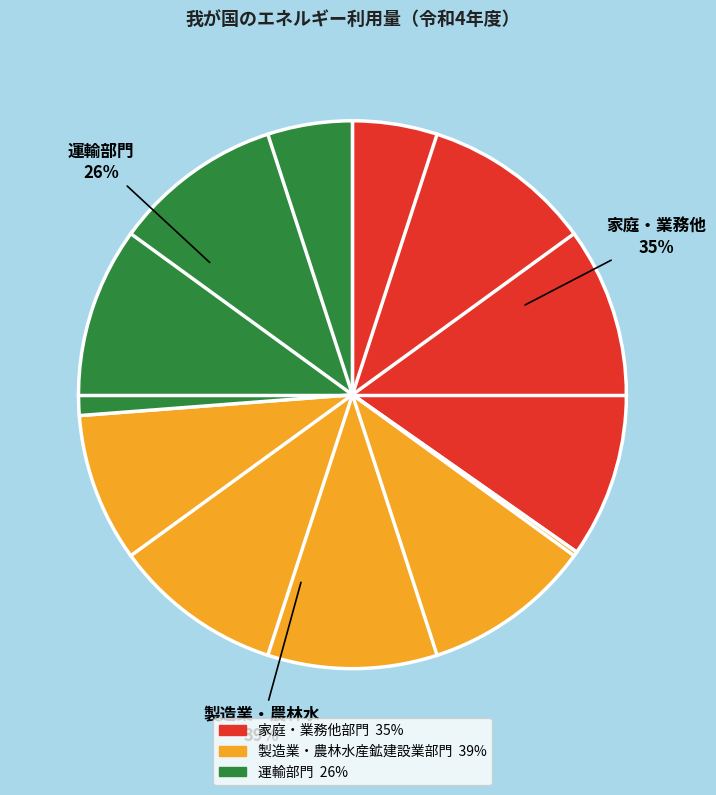

Which has a higher value, 製造業・農林水産鉱建設業部門 or 運輸部門?

製造業・農林水産鉱建設業部門